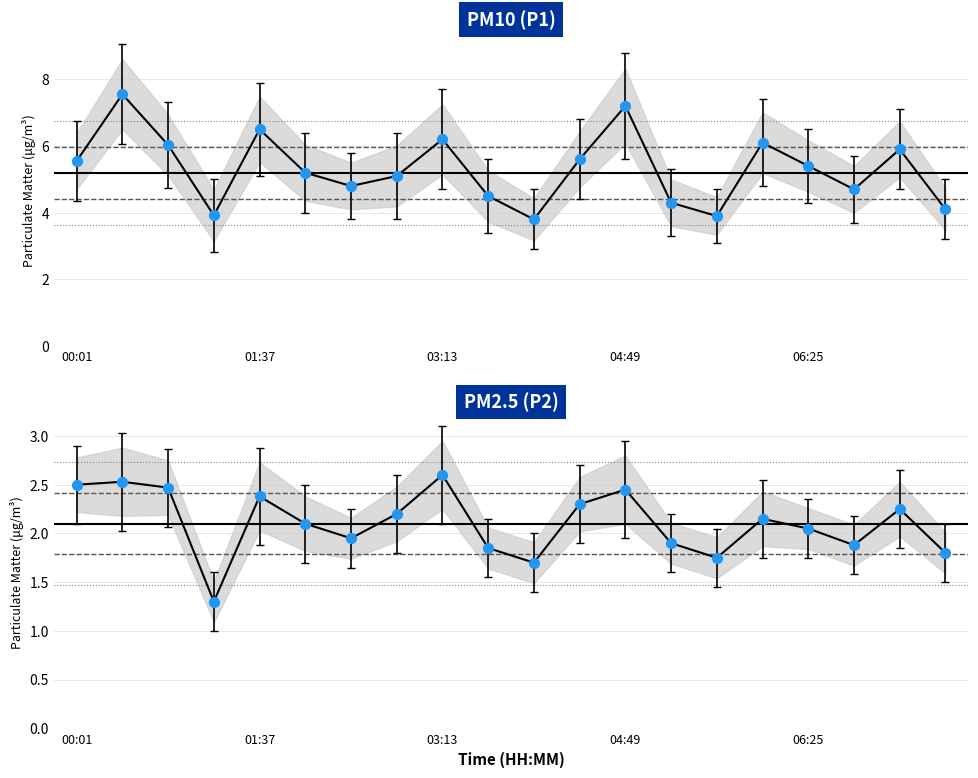

Which series contains the lowest Y value?

PM2.5 (P2)